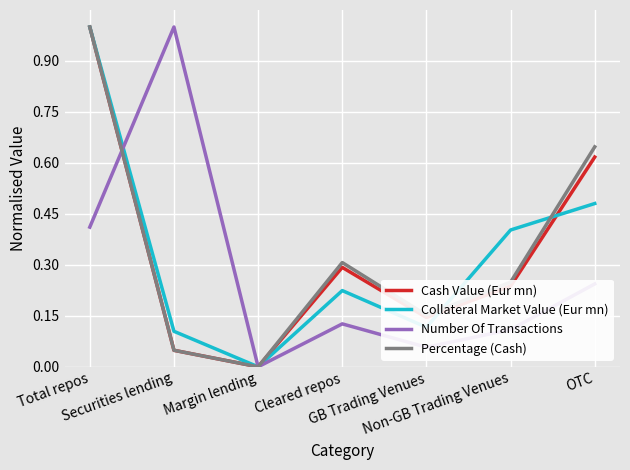

What is the highest value of the Cash Value (Eur mn) series?

1.0